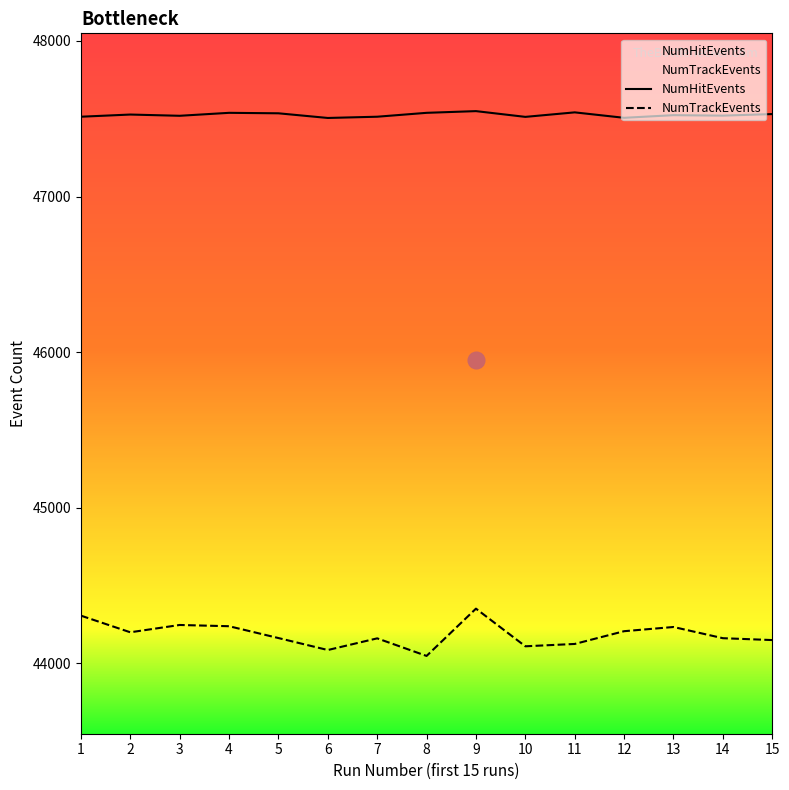

What is the value of the NumTrackEvents point at the 7th from the left?

44160